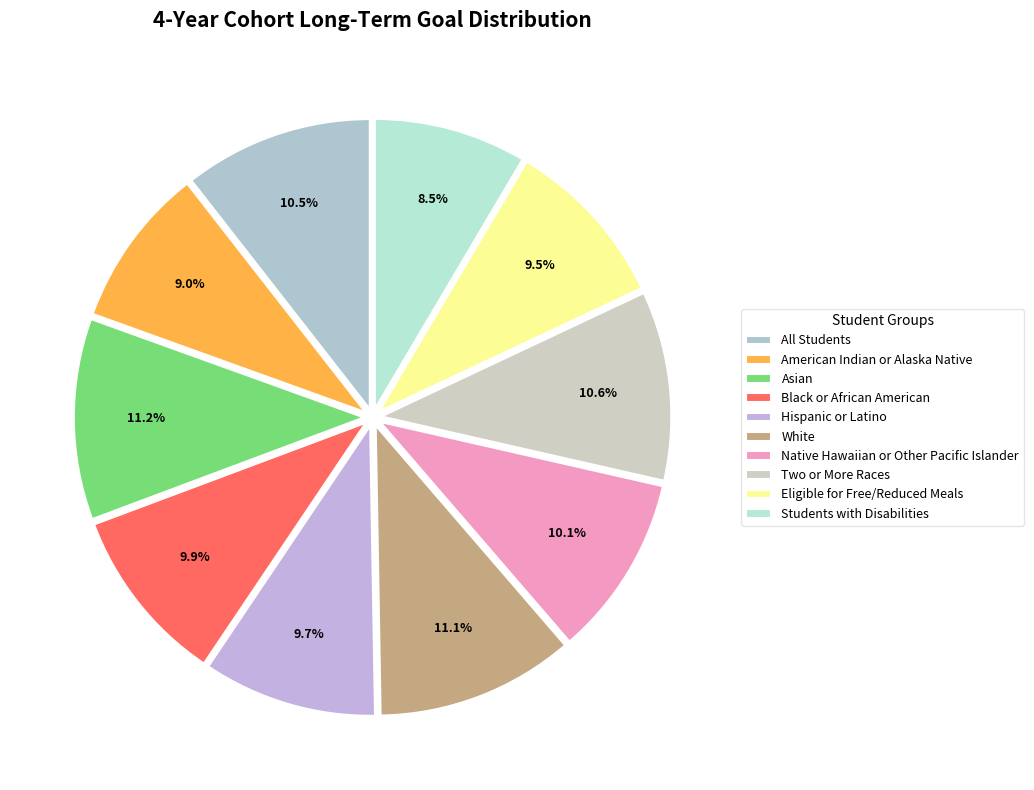

How many segments does this pie chart have?

10